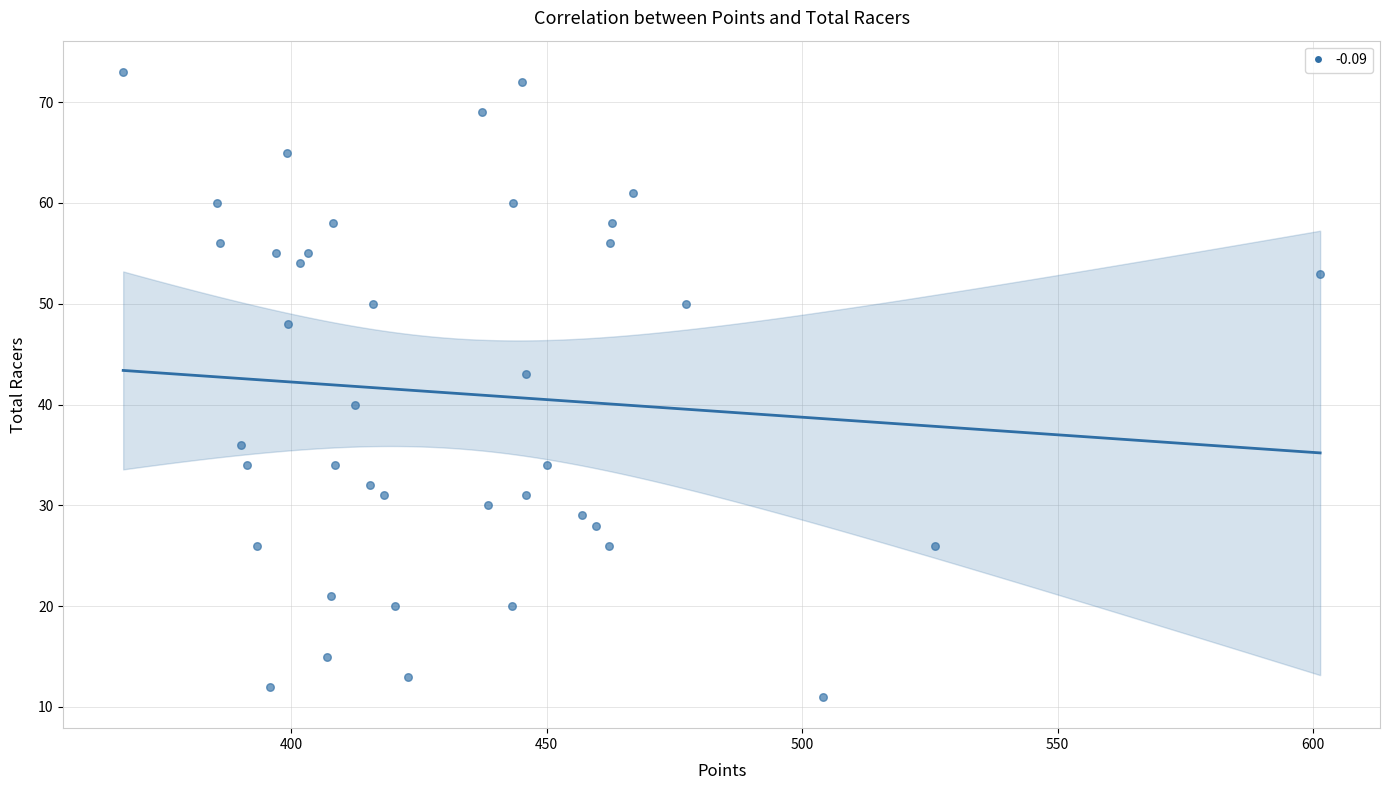

What is the range of Y values (max minus min)?

62